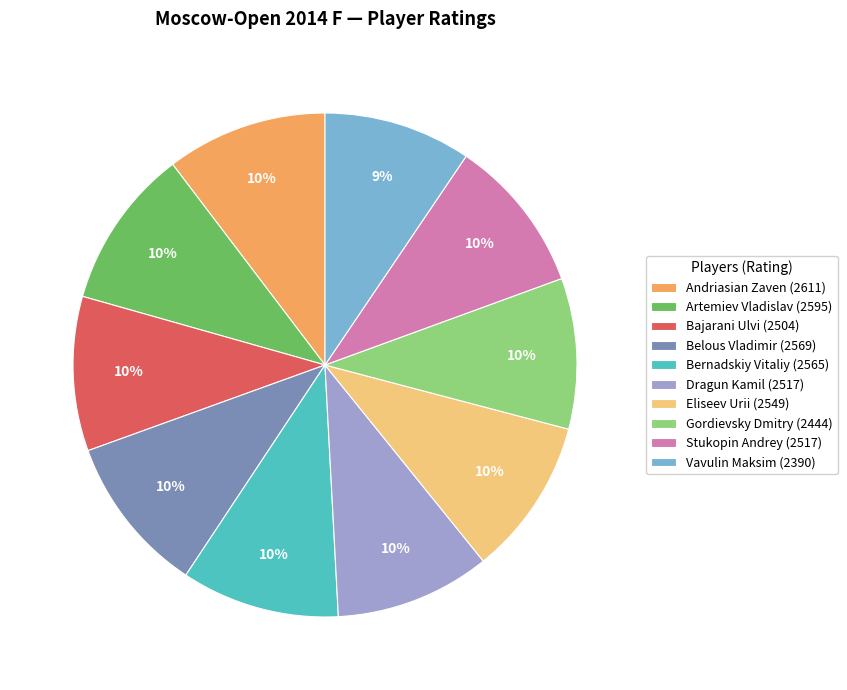

True or false: Belous Vladimir (2569) accounts for 10% of the total.

True